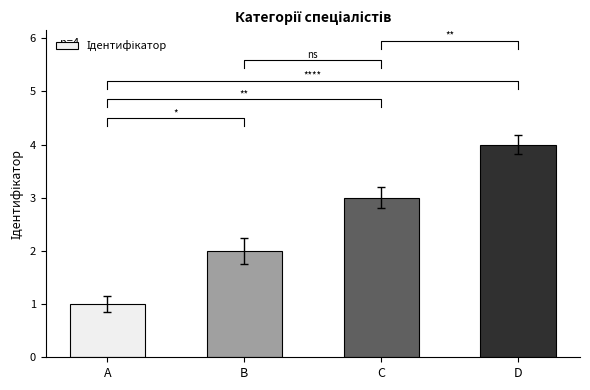

Approximately how many times larger is the value at A compared to C?

0.3